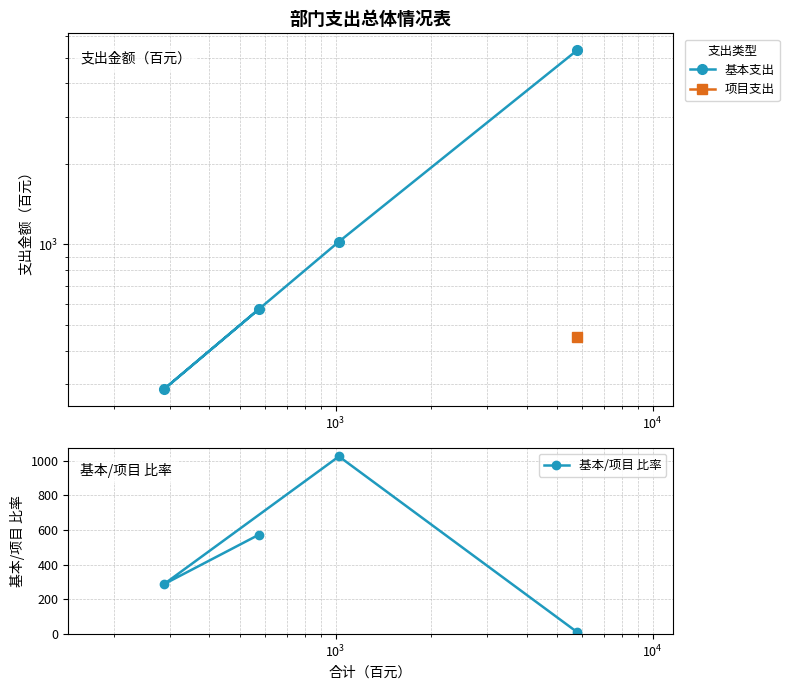

How many data points in 基本/项目 比率 are less than 573?

2